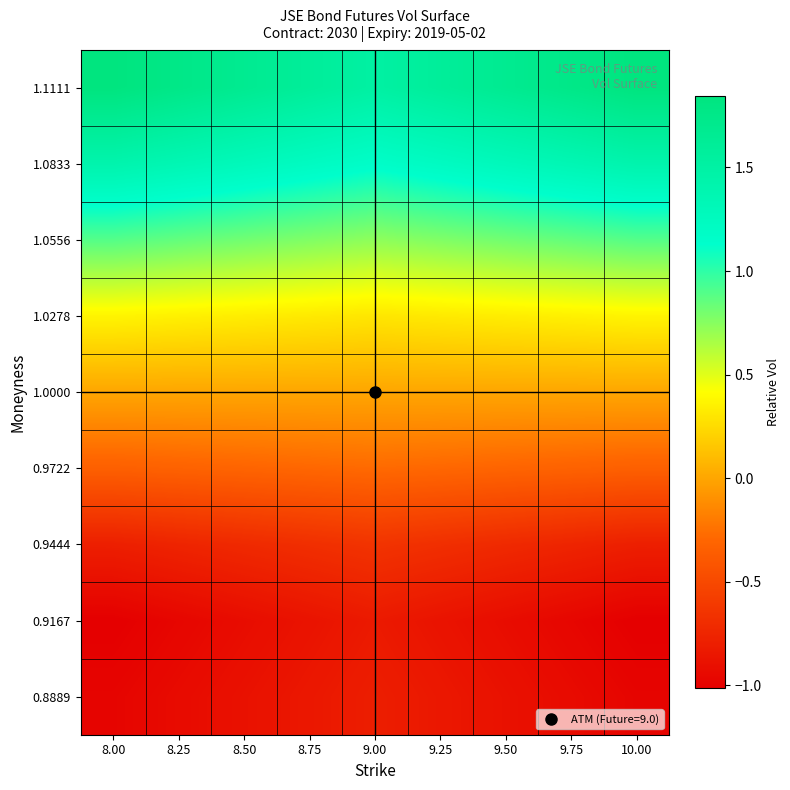

Reading right to left, extract all data points from this chart.

0.8889: 10.00=-1.0	9.75=-0.9	9.50=-0.9	9.25=-0.8	9.00=-0.8	8.75=-0.8	8.50=-0.9	8.25=-0.9	8.00=-1.0
0.9167: 10.00=-1.0	9.75=-1.0	9.50=-0.9	9.25=-0.9	9.00=-0.8	8.75=-0.9	8.50=-0.9	8.25=-1.0	8.00=-1.0
0.9444: 10.00=-0.8	9.75=-0.8	9.50=-0.7	9.25=-0.7	9.00=-0.7	8.75=-0.7	8.50=-0.7	8.25=-0.8	8.00=-0.8
0.9722: 10.00=-0.3	9.75=-0.3	9.50=-0.3	9.25=-0.3	9.00=-0.3	8.75=-0.3	8.50=-0.3	8.25=-0.3	8.00=-0.3
1.0000: 10.00=0.0	9.75=0.0	9.50=0.0	9.25=0.0	9.00=0.0	8.75=0.0	8.50=0.0	8.25=0.0	8.00=0.0
1.0278: 10.00=0.4	9.75=0.4	9.50=0.3	9.25=0.3	9.00=0.3	8.75=0.3	8.50=0.3	8.25=0.4	8.00=0.4
1.0556: 10.00=0.9	9.75=0.9	9.50=0.8	9.25=0.8	9.00=0.7	8.75=0.8	8.50=0.8	8.25=0.9	8.00=0.9
1.0833: 10.00=1.4	9.75=1.4	9.50=1.3	9.25=1.2	9.00=1.2	8.75=1.2	8.50=1.3	8.25=1.4	8.00=1.4
1.1111: 10.00=1.8	9.75=1.8	9.50=1.7	9.25=1.6	9.00=1.5	8.75=1.6	8.50=1.7	8.25=1.8	8.00=1.8